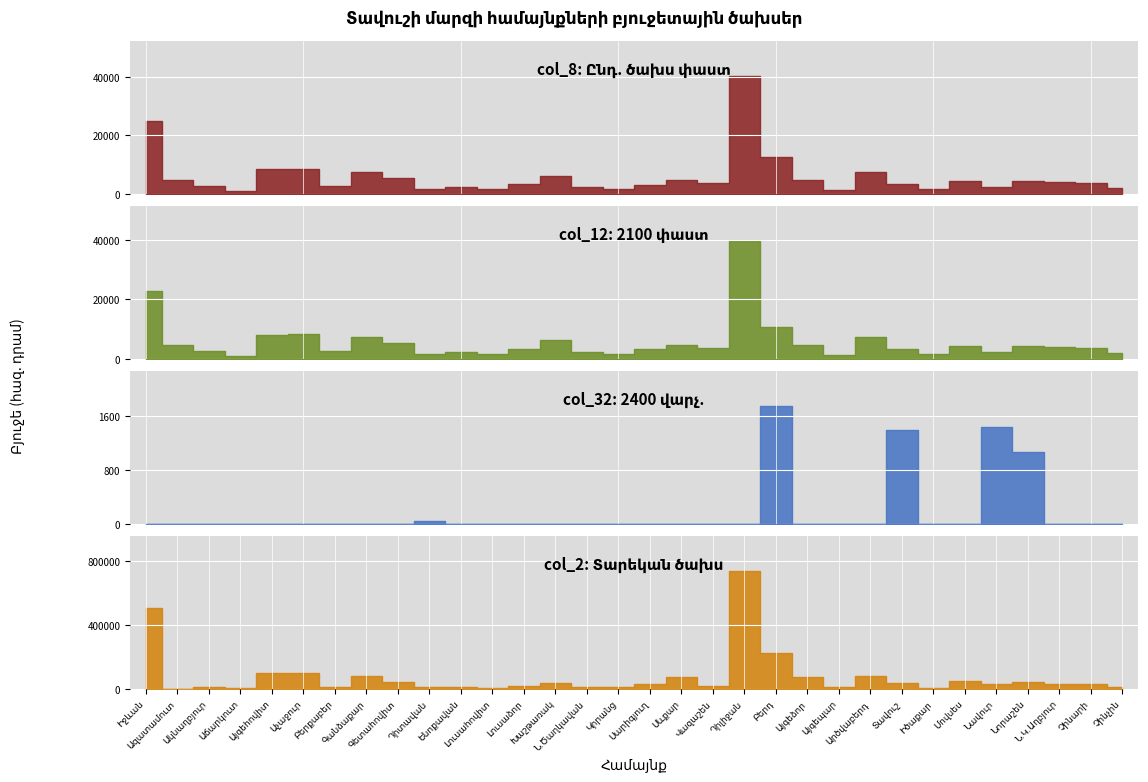

At which category is the sum across all series the highest?

Դիլիջան